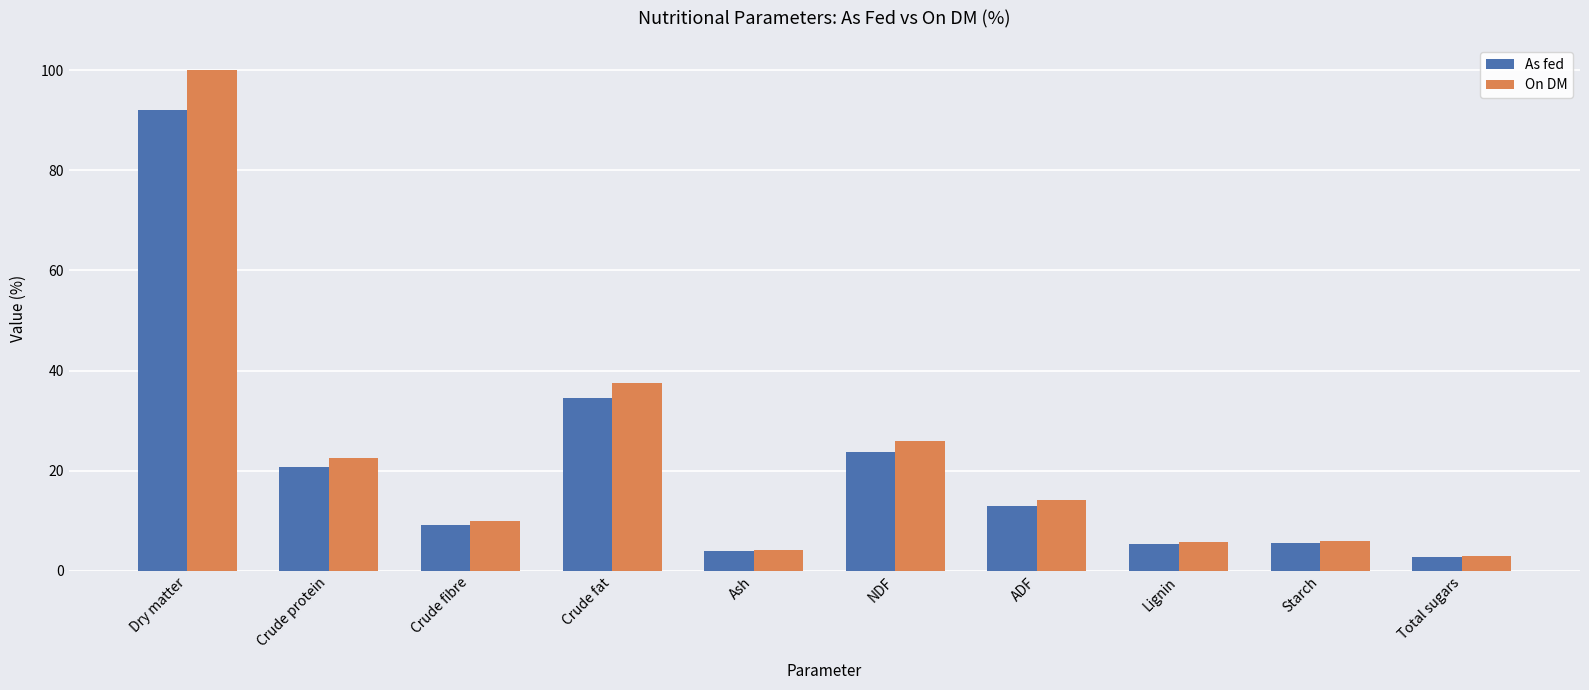

Is the value of As fed at Ash greater than the value of On DM at Crude protein?

No